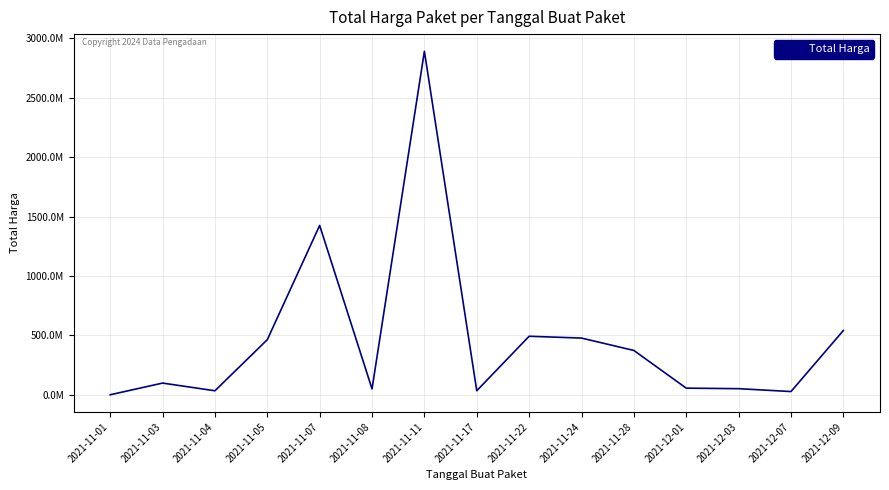

Which has a higher value, 2021-11-01 or 2021-12-01?

2021-12-01